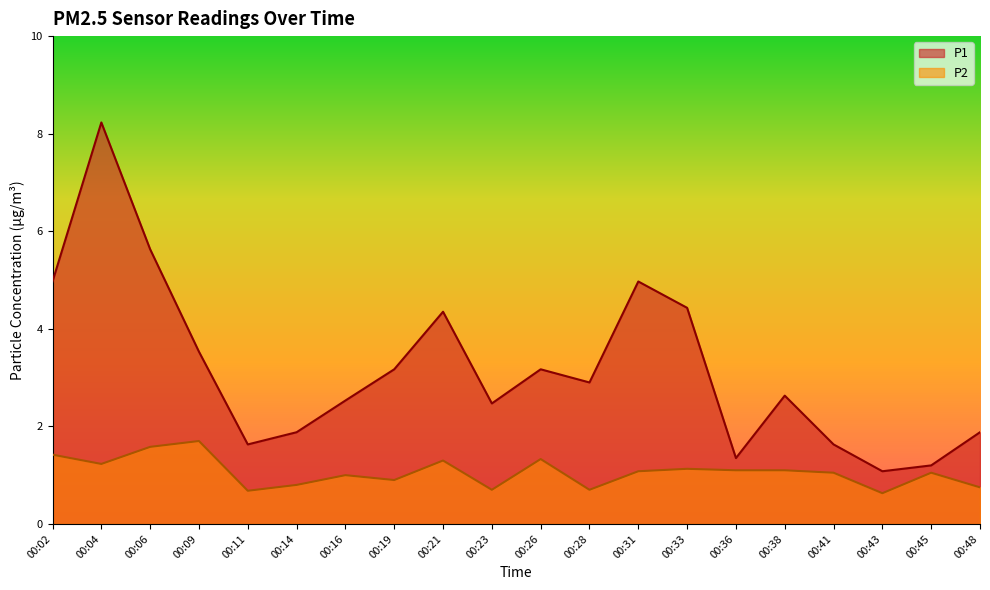

What is the sum of all P2 values?

21.2